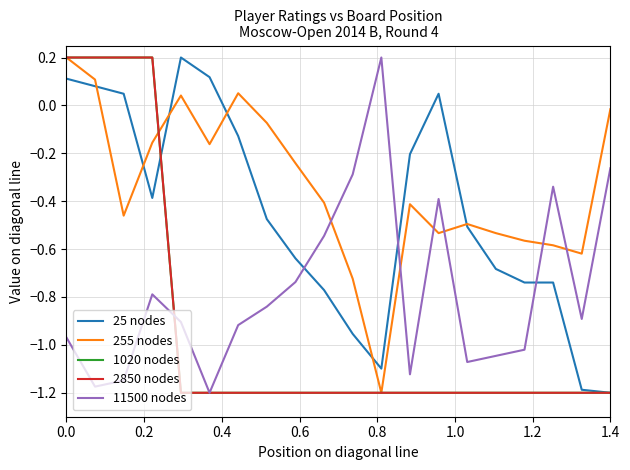

What is the label of the 5th point from the left?

0.8